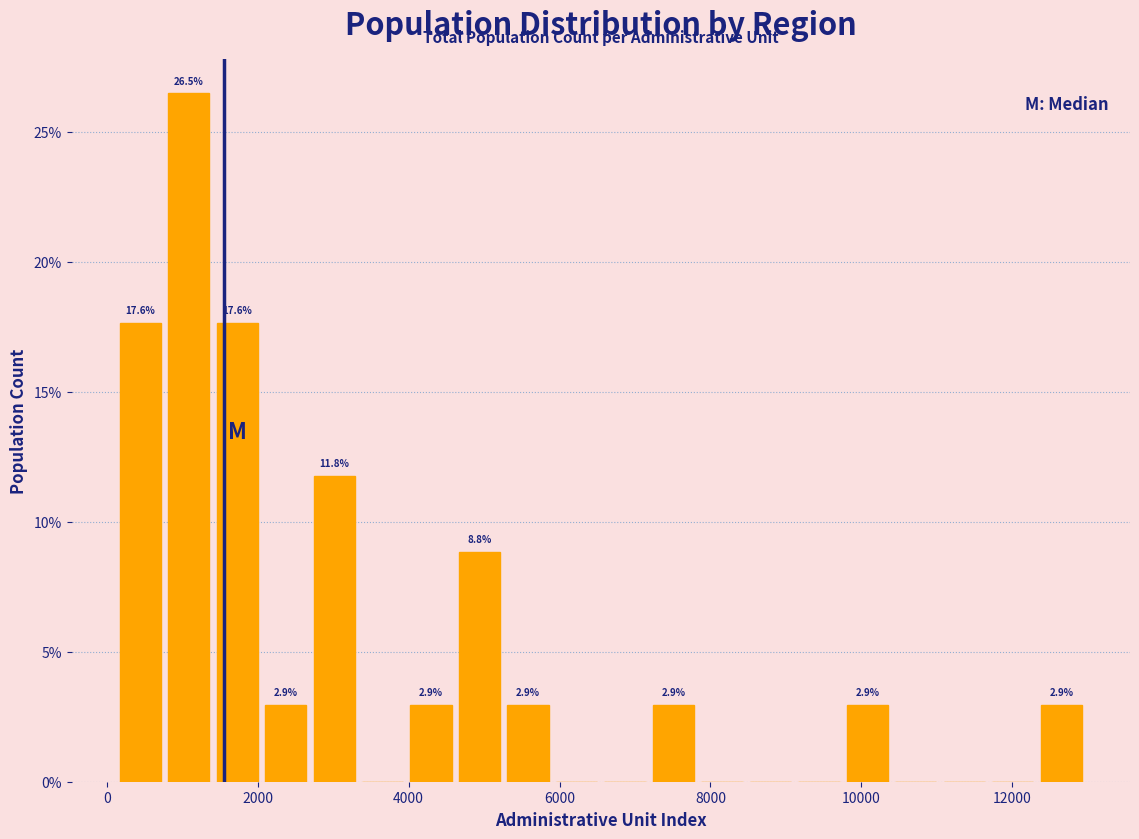

Around what value on the x-axis is the tallest bar? Give the approximate position of its centre, as read against the axis.

1000